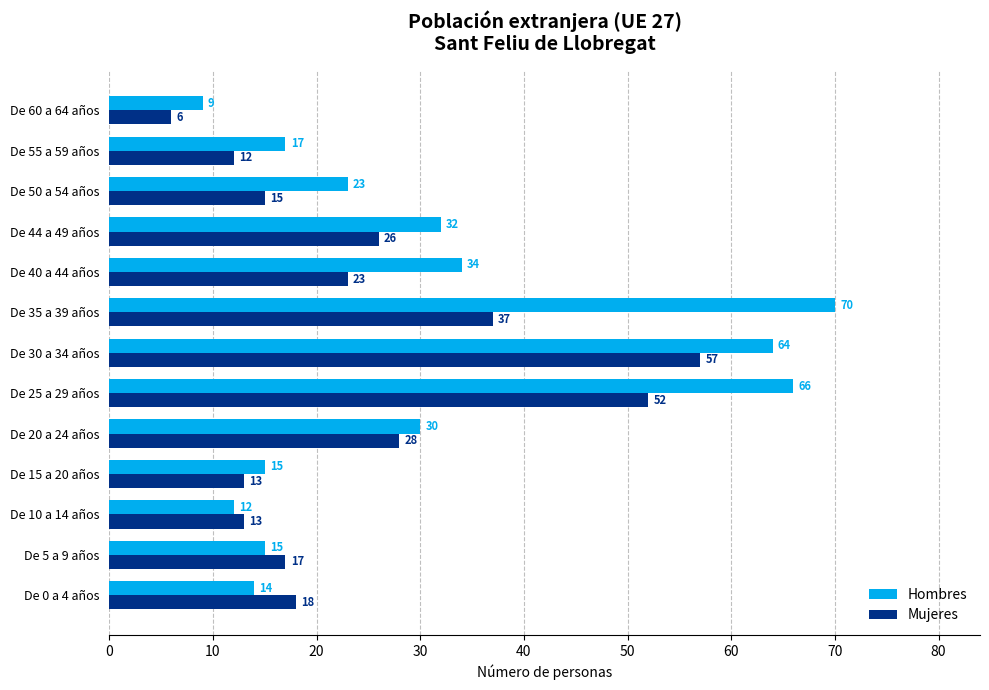

What is the difference between the maximum and minimum values in the Mujeres series?

51